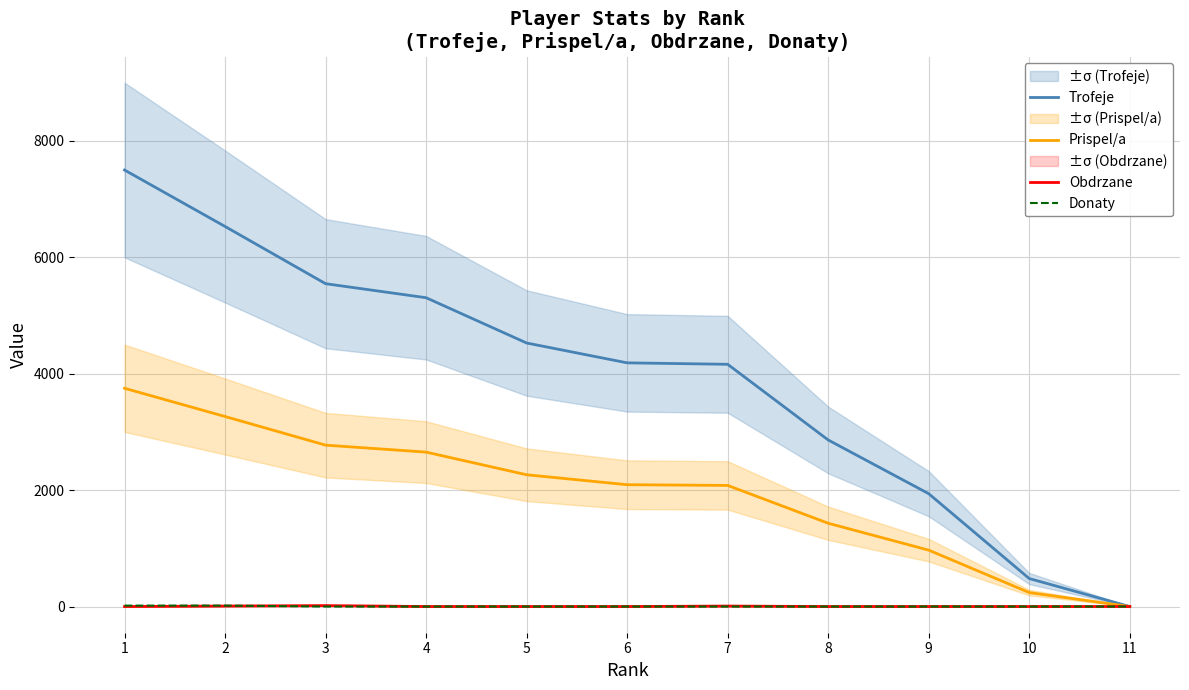

What is the spread (max minus min) of values at 4?

5306